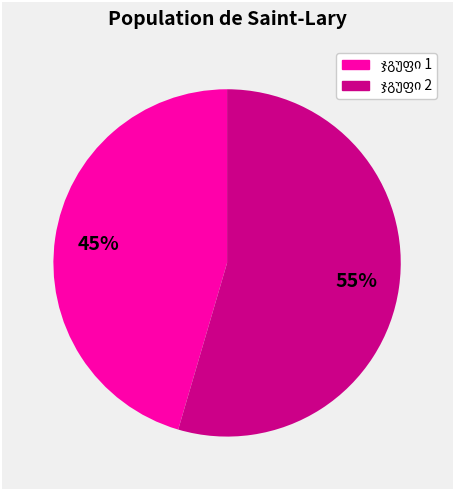

Is there a majority slice in this chart?

Yes